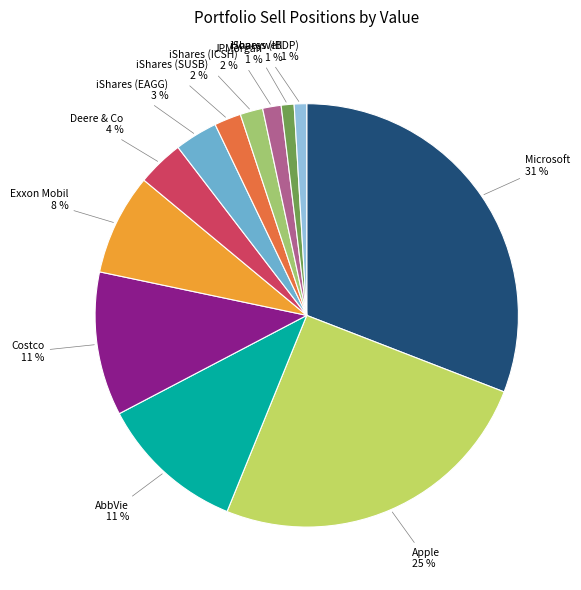

Which category has the biggest portion of the pie?

MICROSOFT CORP